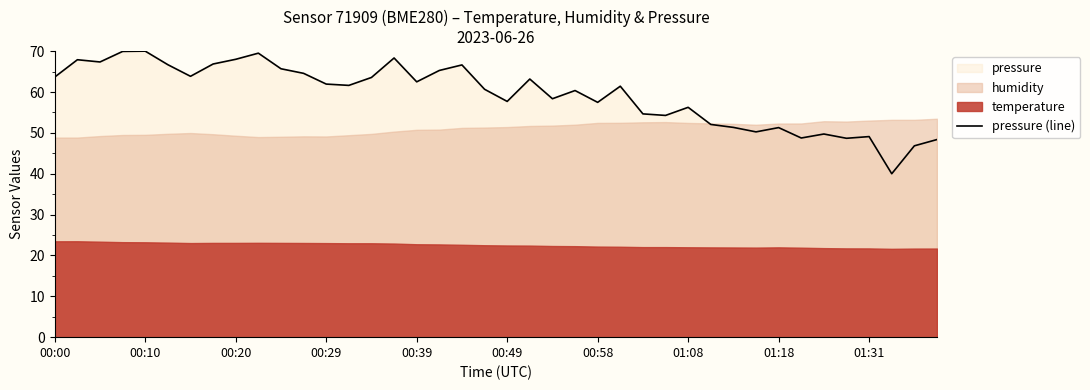

What is the lowest value of the pressure (line) series?

40.0